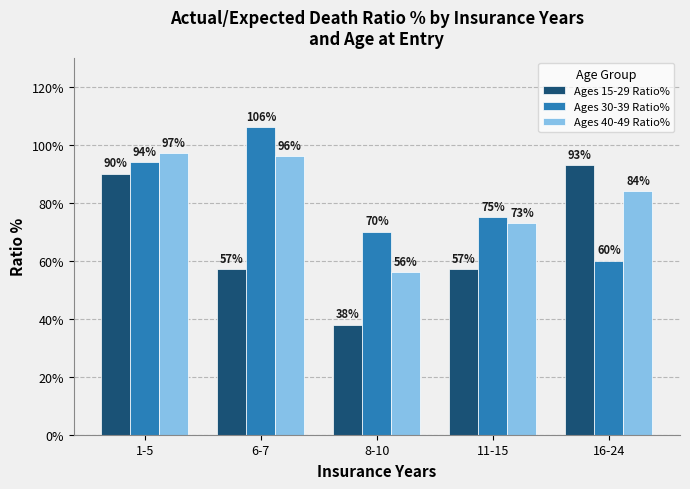

List the series in order of their peak value, highest first.

Ages 30-39 Ratio%, Ages 40-49 Ratio%, Ages 15-29 Ratio%